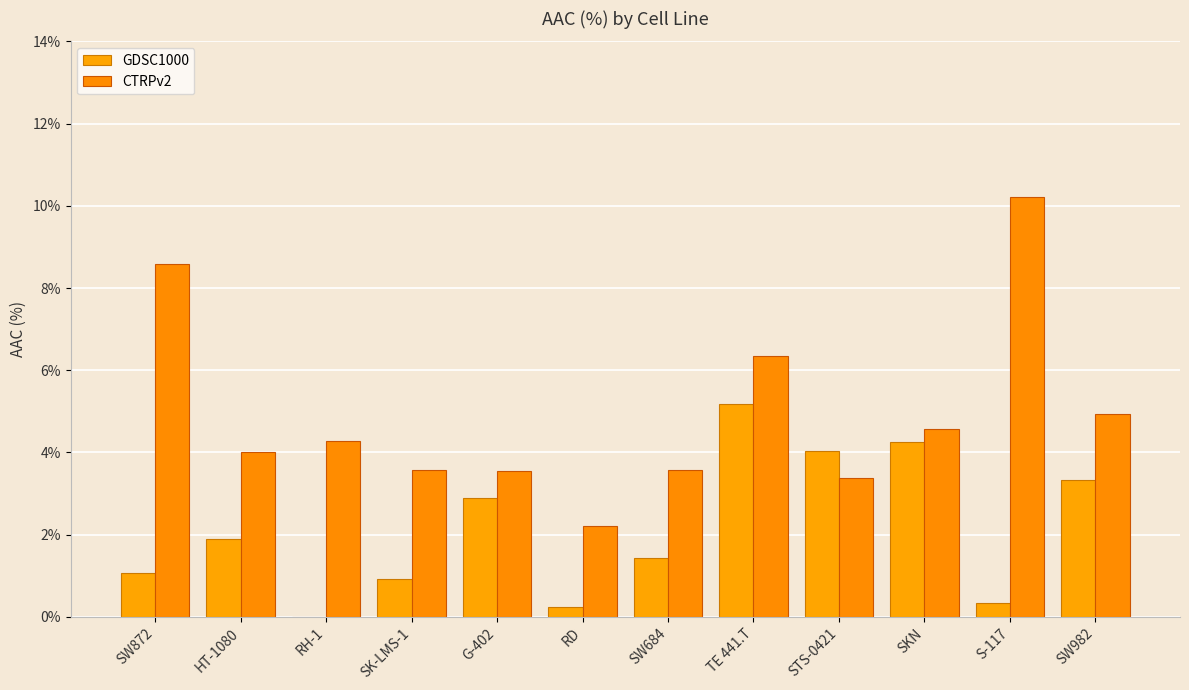

What is the sum of the GDSC1000 values at SW982 and SK-LMS-1?

4.3